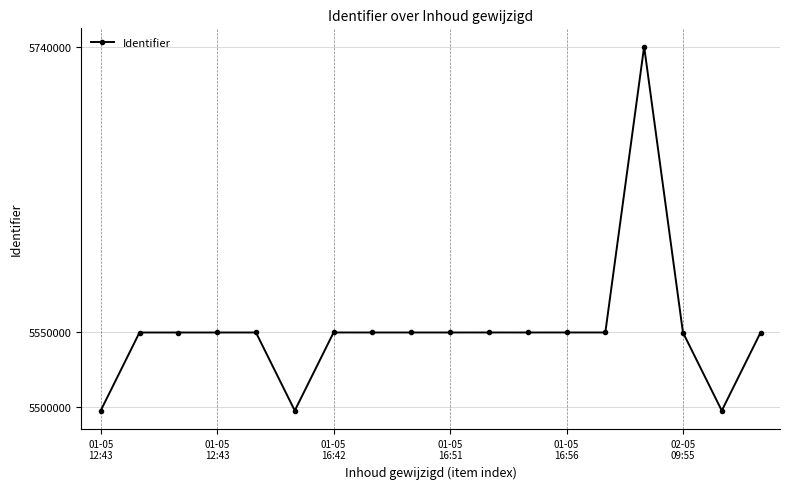

True or false: the data has more than 2 interior local peaks.

True